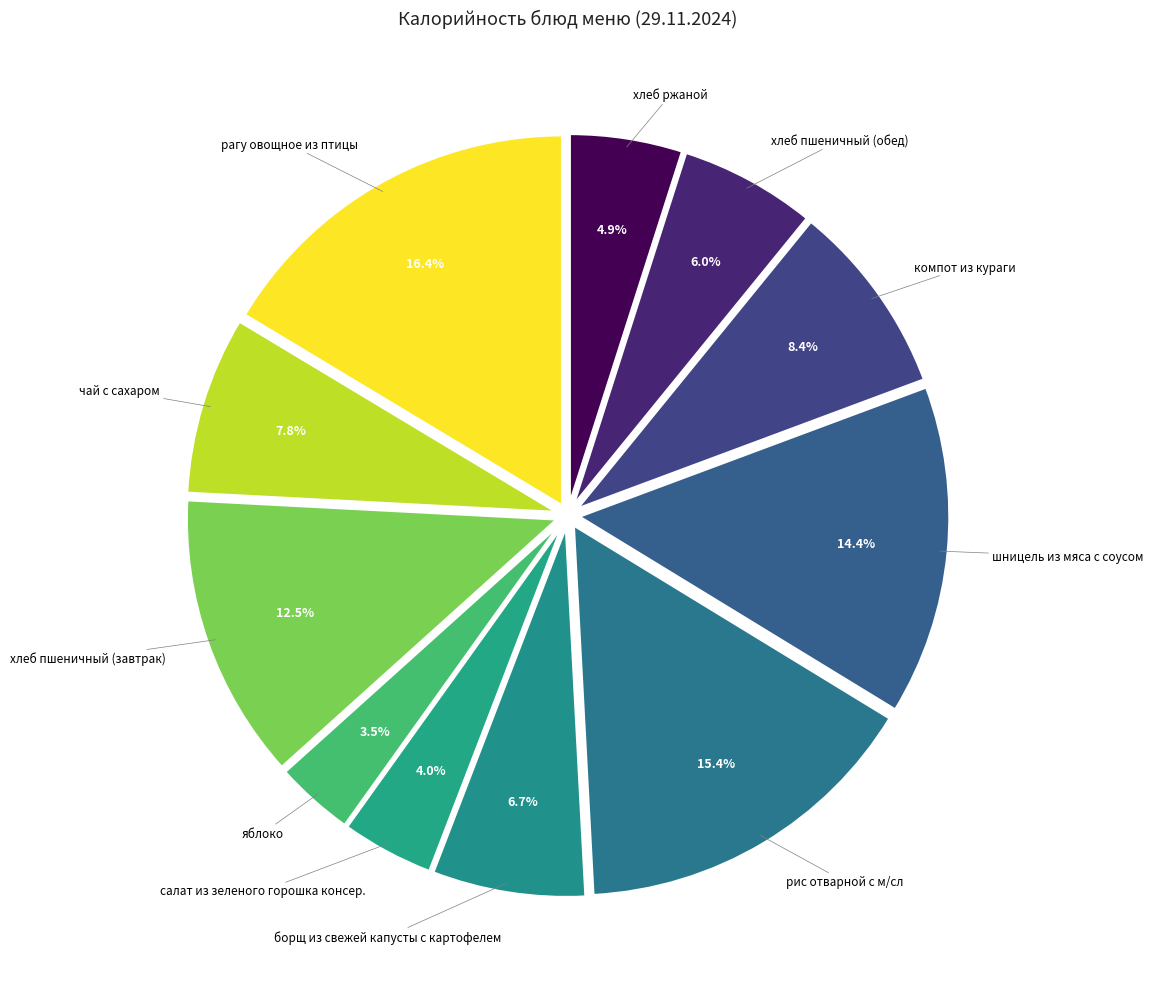

What percentage is NOT represented by чай с сахаром?

92.2%